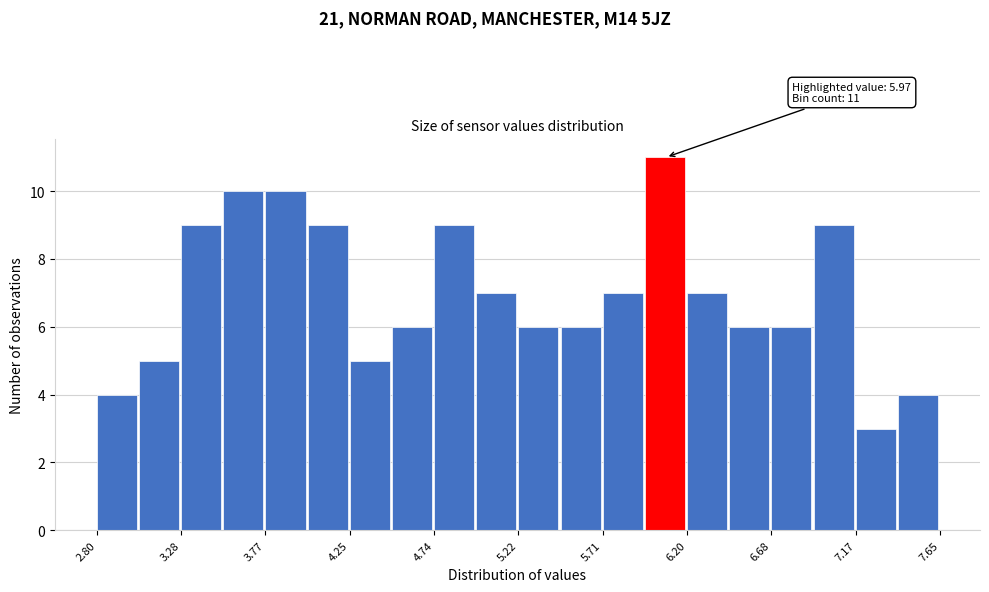

Which range on the x-axis has the tallest bar?

5.95 to 6.20